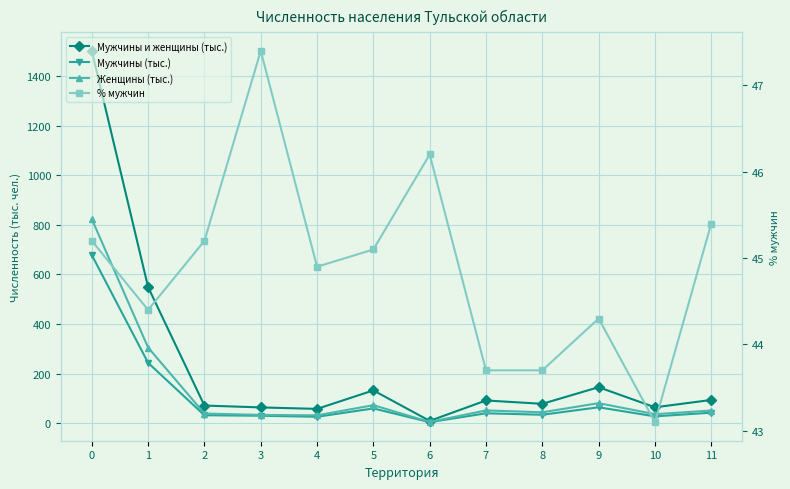

What is the value of the % мужчин point at the 11th from the left?

43.1